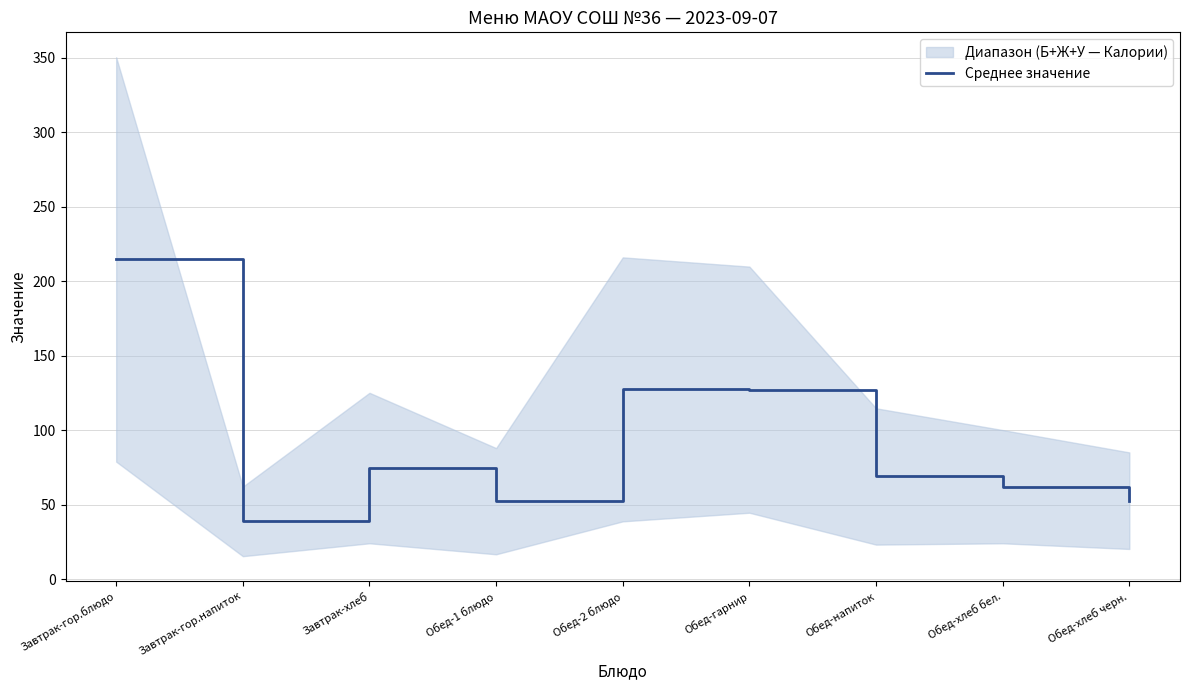

True or false: the data has more than 0 interior local peaks.

True